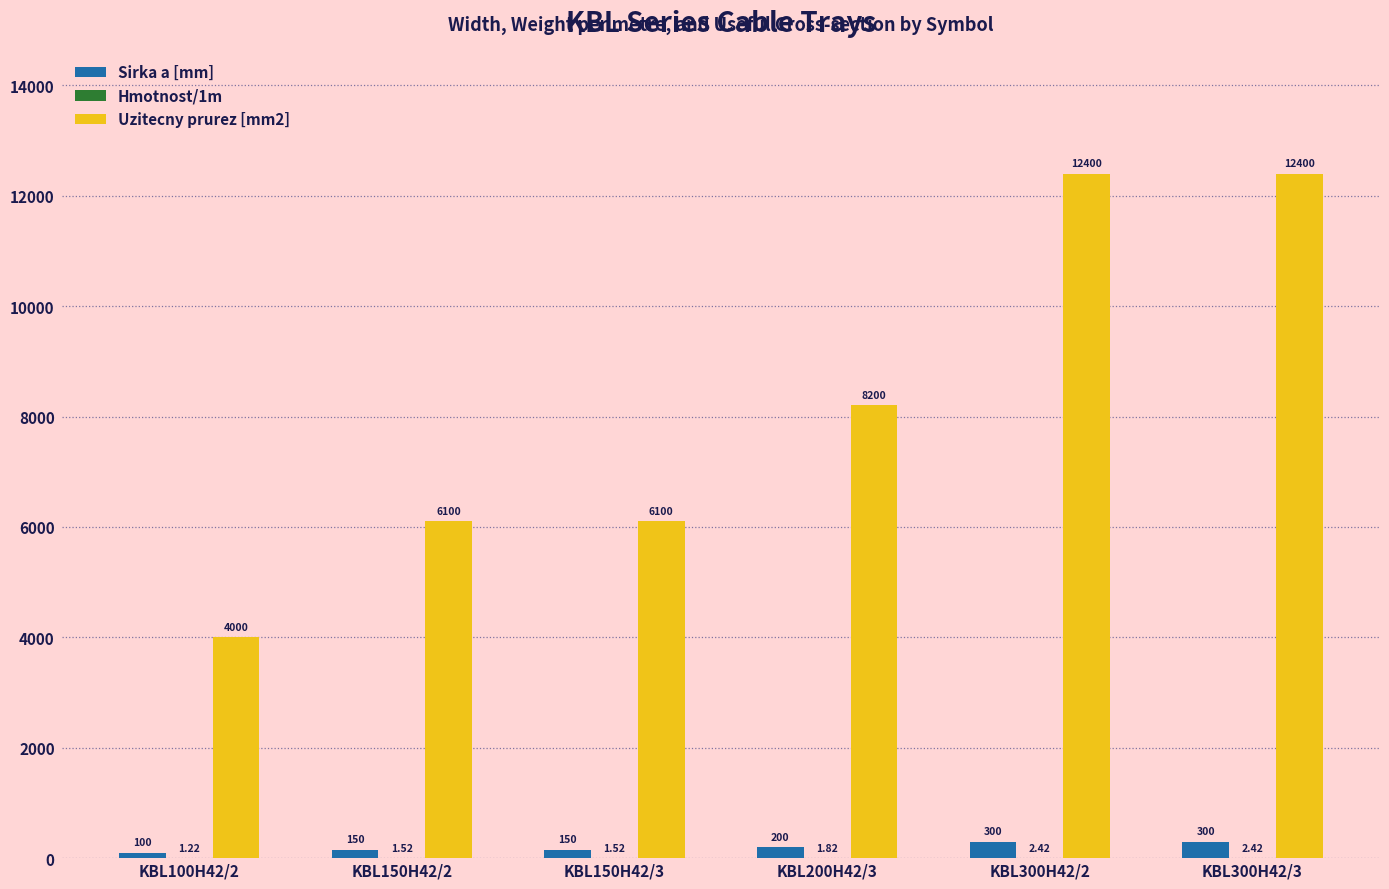

The value of Uzitecny prurez [mm2] at KBL300H42/2 is 12400.0. True or false?

True